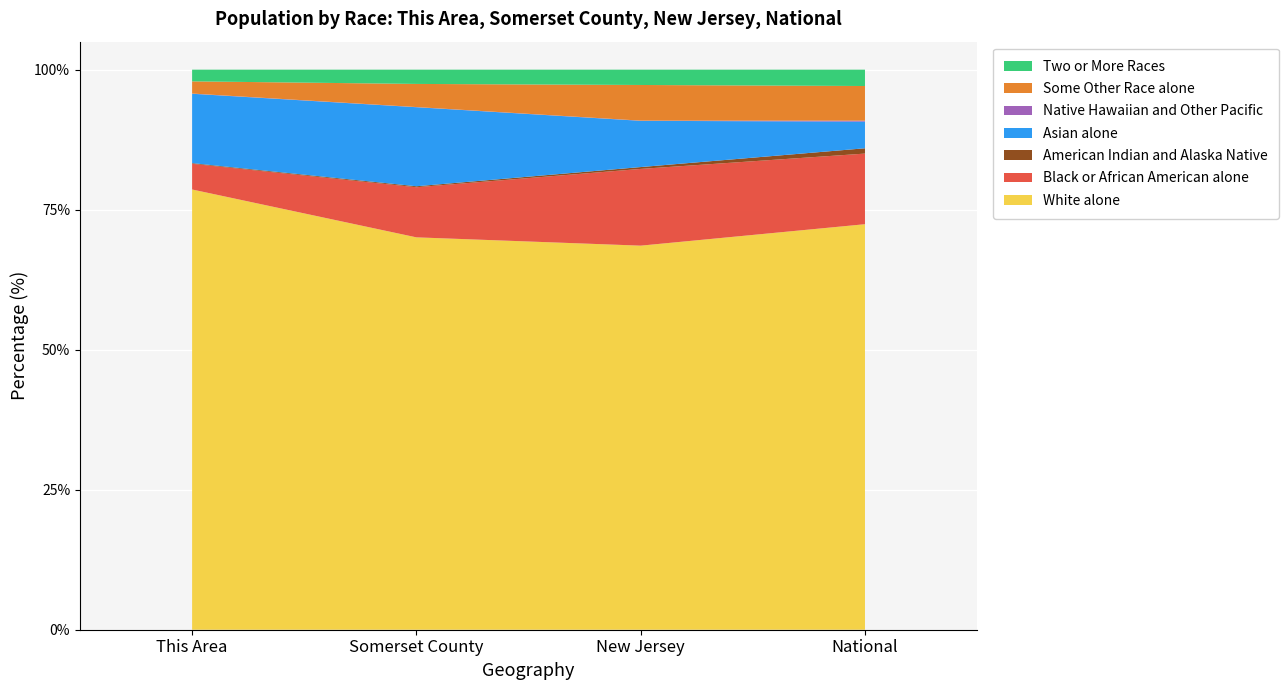

Reading left to right, transcribe all the data shown in this chart.

This Area: 30109	1757	46	4743	15	834	799
Somerset County: 226608	28943	556	45650	94	13360	8233
New Jersey: 6029248	1204826	29026	725726	3043	559722	240303
National: 223553265	38929319	2932248	14674252	540013	19107368	9009073